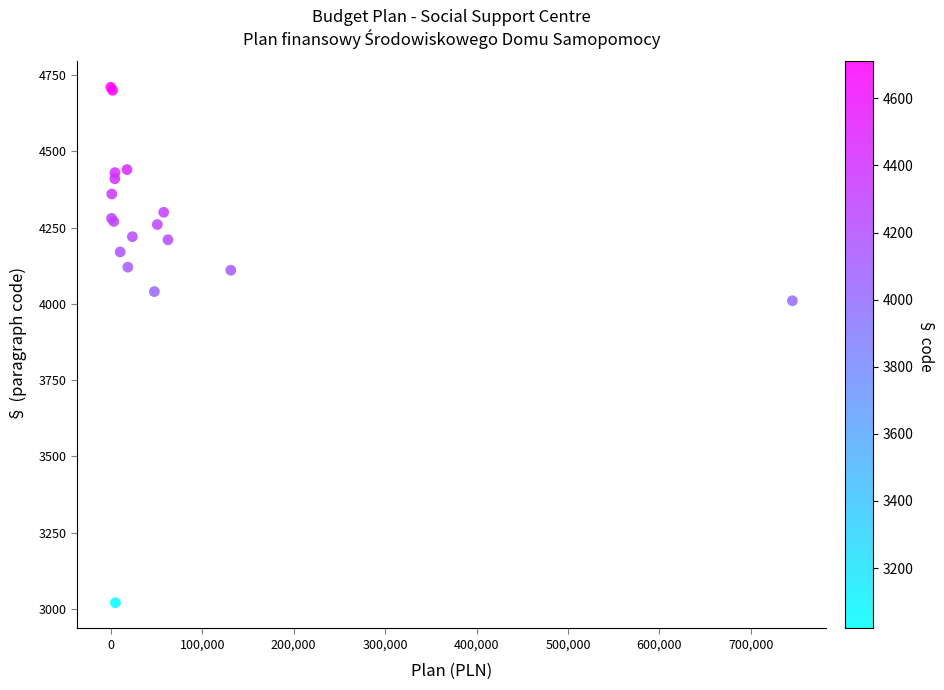

What Y value in the scatter plot is closest to 3865?

4010